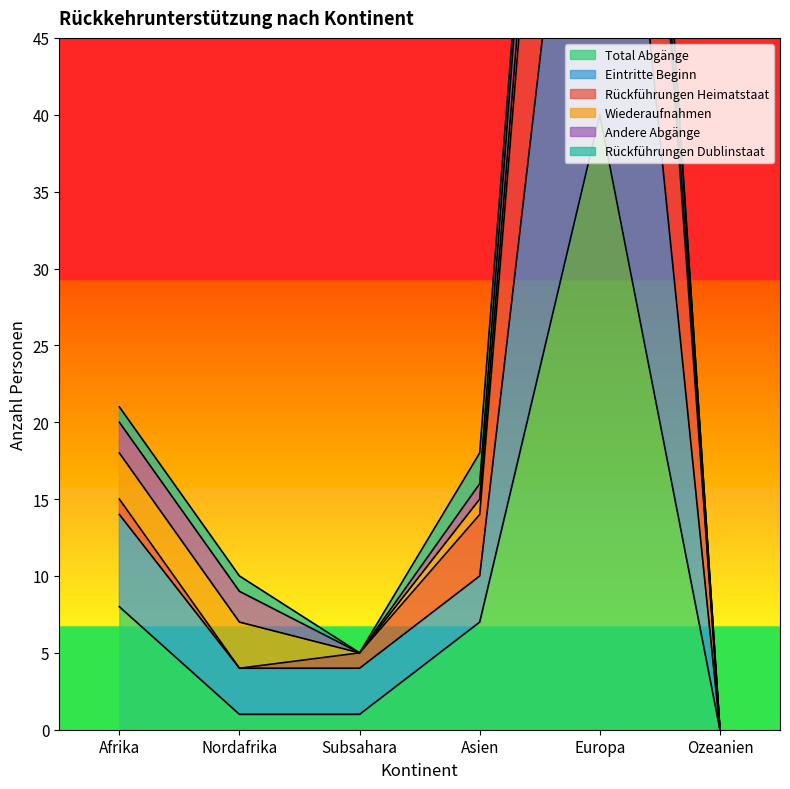

How many data points in Eintritte Beginn are above 10?

2